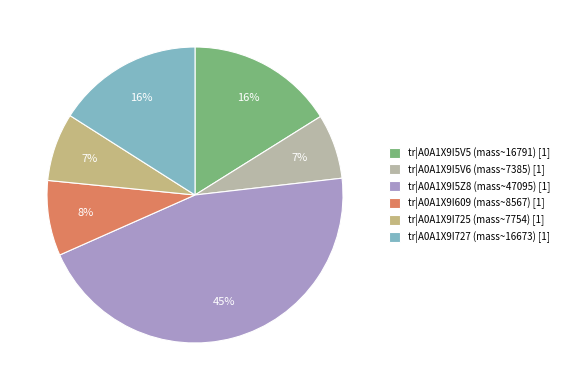

To the nearest percent, what portion does tr|A0A1X9I727 represent?

16%